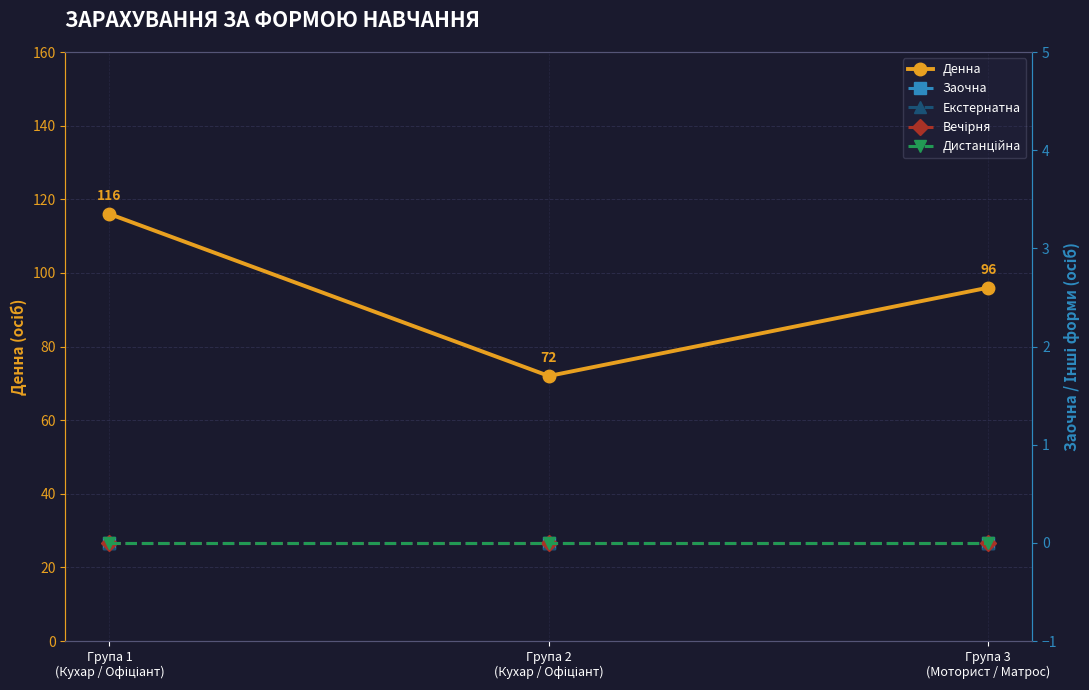

Which series has the largest total across all categories?

Денна